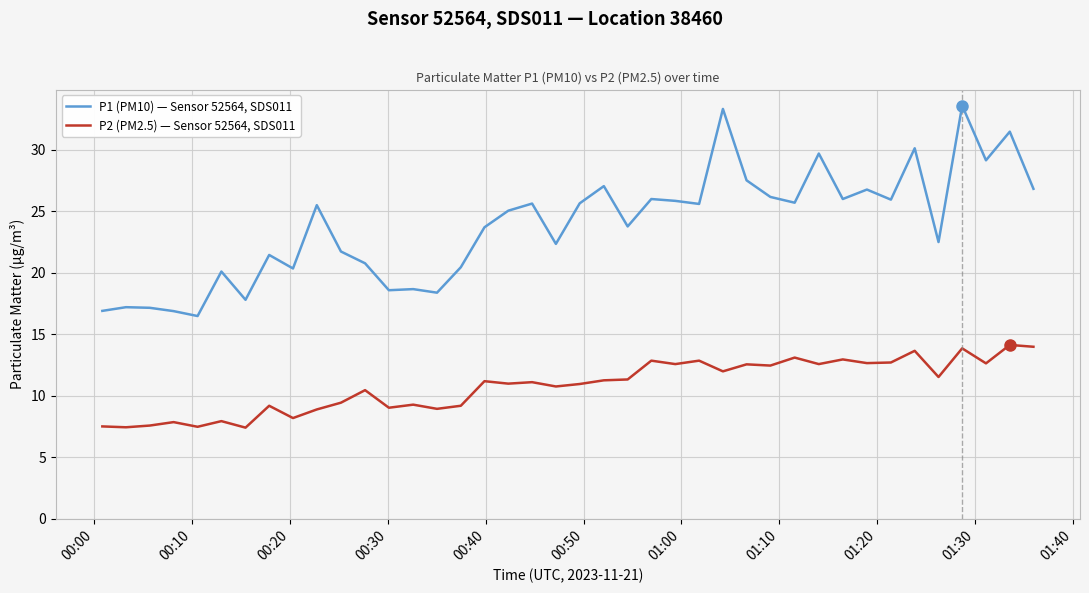

List the series in order of their peak value, highest first.

P1 (PM10) — Sensor 52564, SDS011, P2 (PM2.5) — Sensor 52564, SDS011